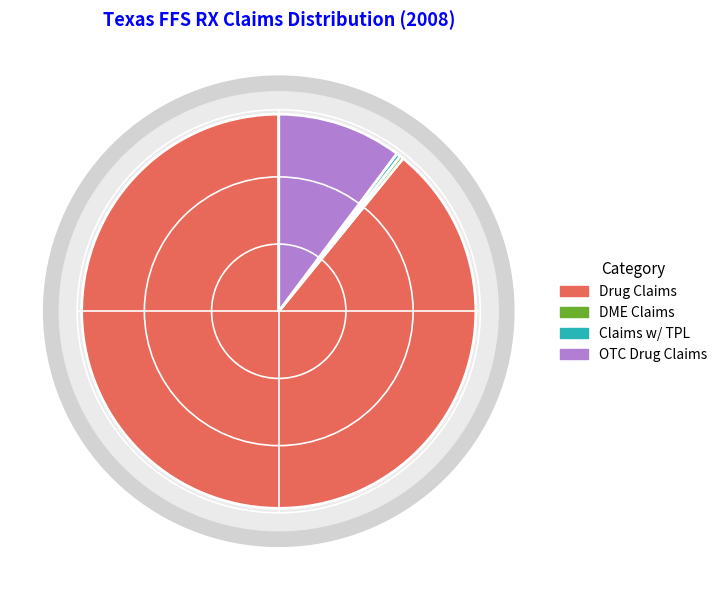

What is the largest slice in the pie chart?

% Drug Claims (MAX TOS = 16)